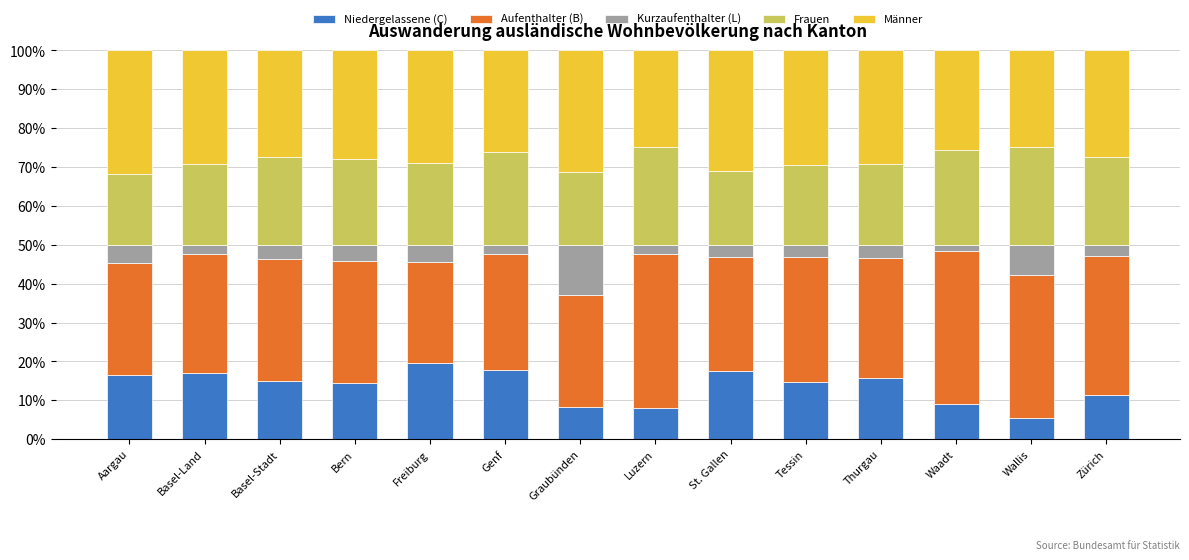

What is the total value across all series at Luzern?

100.0